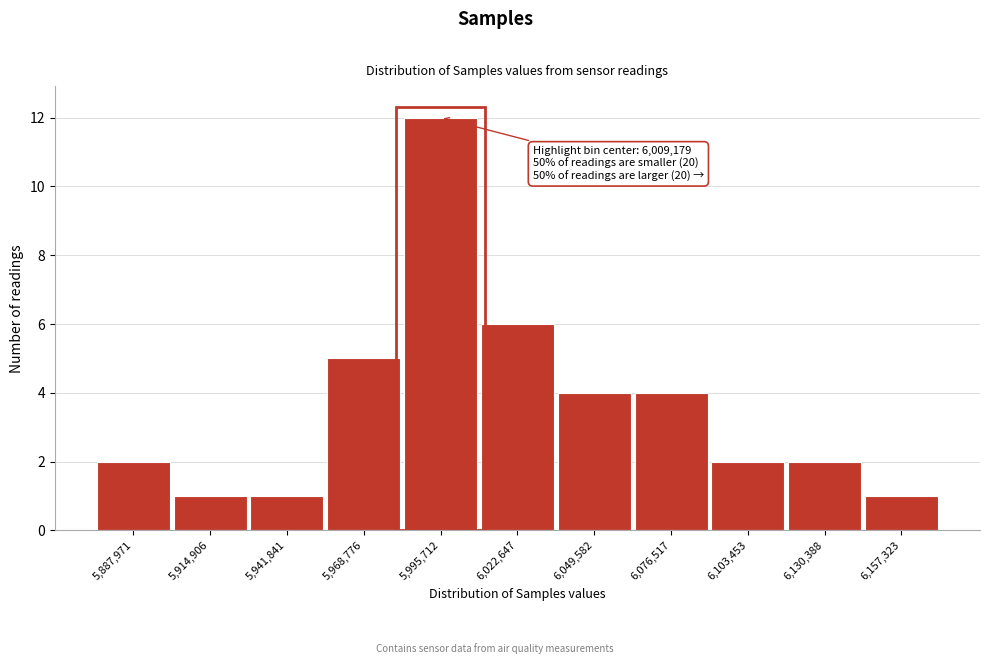

Reading left to right, transcribe all the data shown in this chart.

5,887,971=2	5,914,906=1	5,941,841=1	5,968,776=5	5,995,712=12	6,022,647=6	6,049,582=4	6,076,517=4	6,103,453=2	6,130,388=2	6,157,323=1